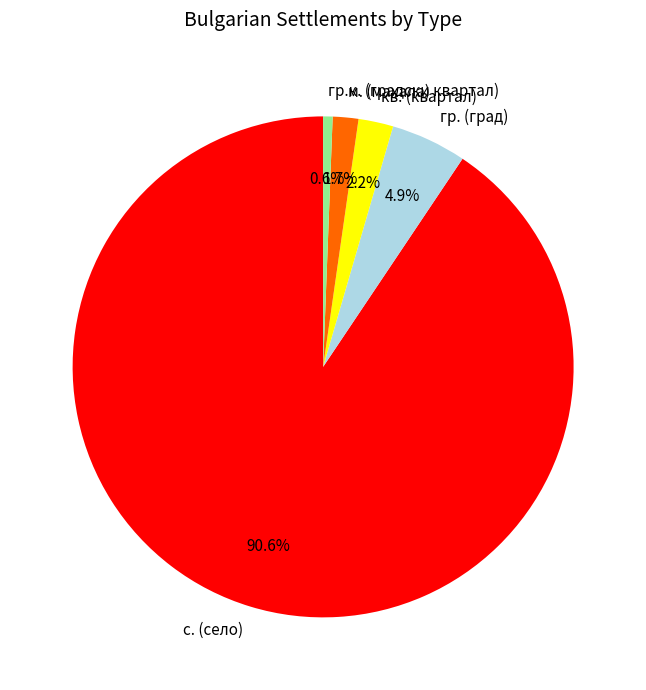

Does с. (село) account for over 50% of the chart?

Yes